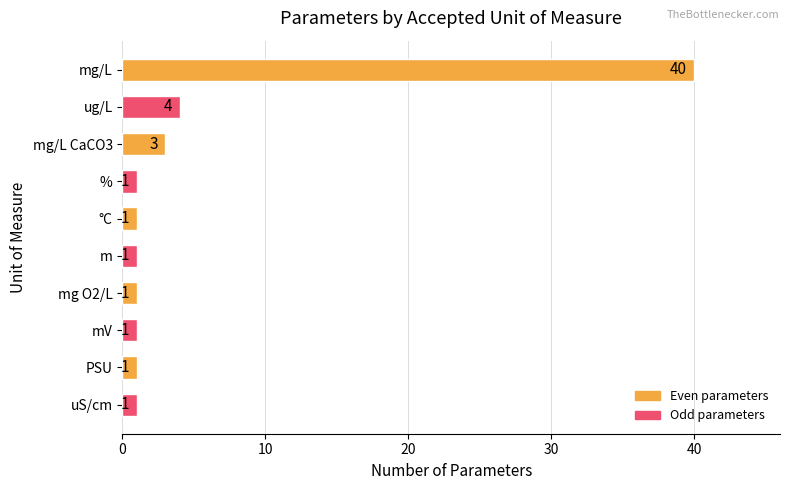

What is the value of the 8th bar from the top?

1